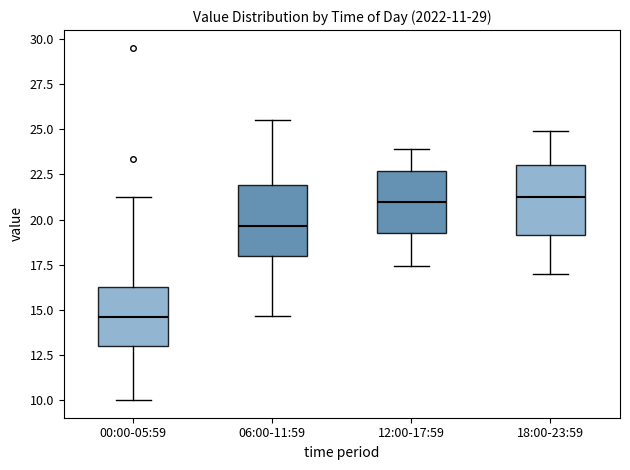

Which box's median line is the lowest?

00:00-05:59